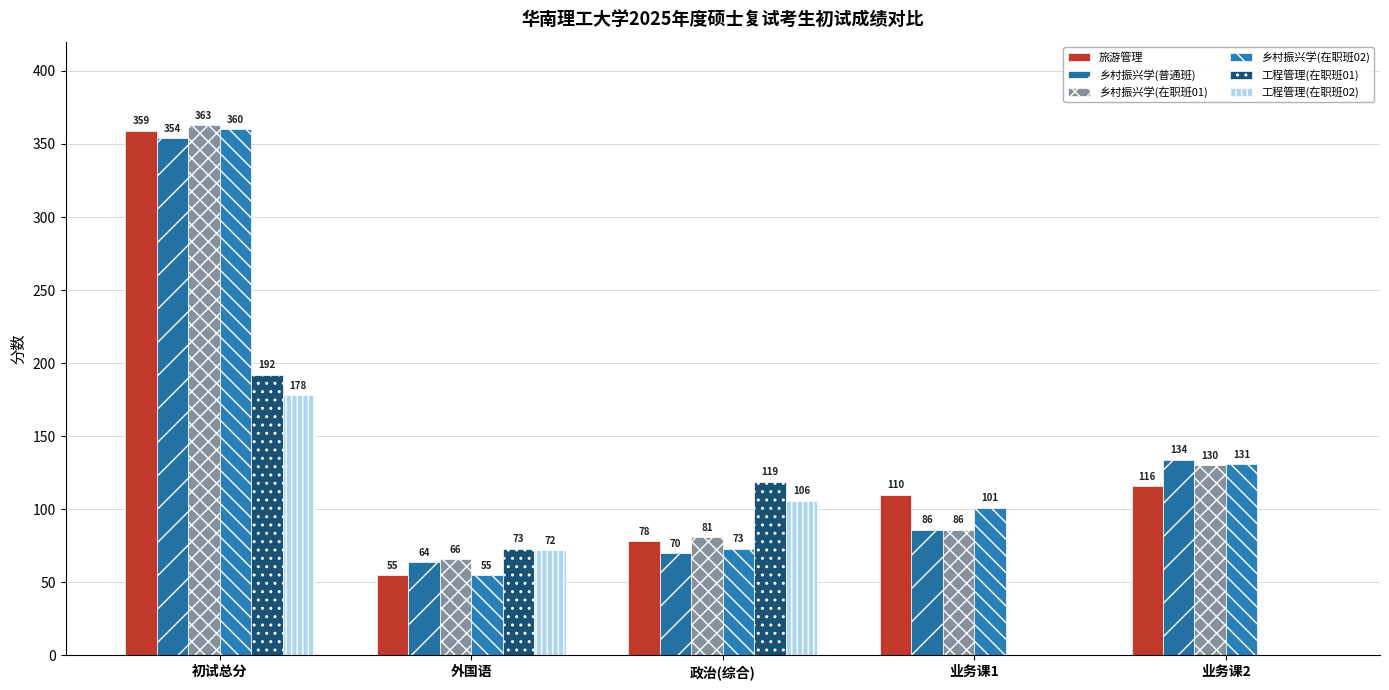

How many groups of bars are there?

5